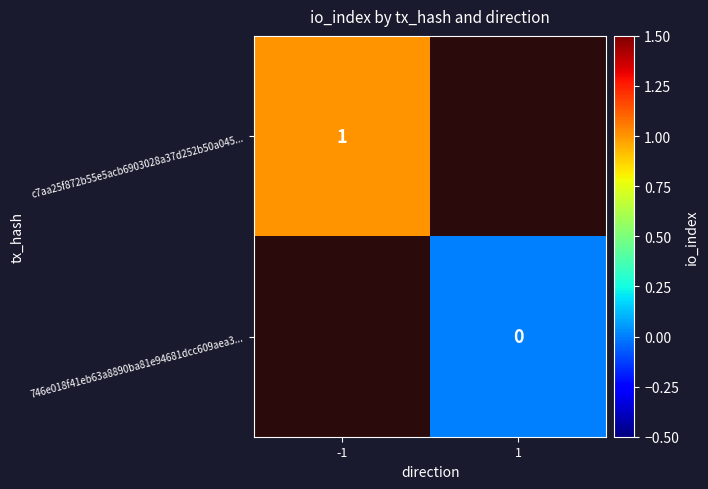

True or false: c7aa25f872b55e5acb6903028a37d252b50a045... has a value of 0 at -1.

False